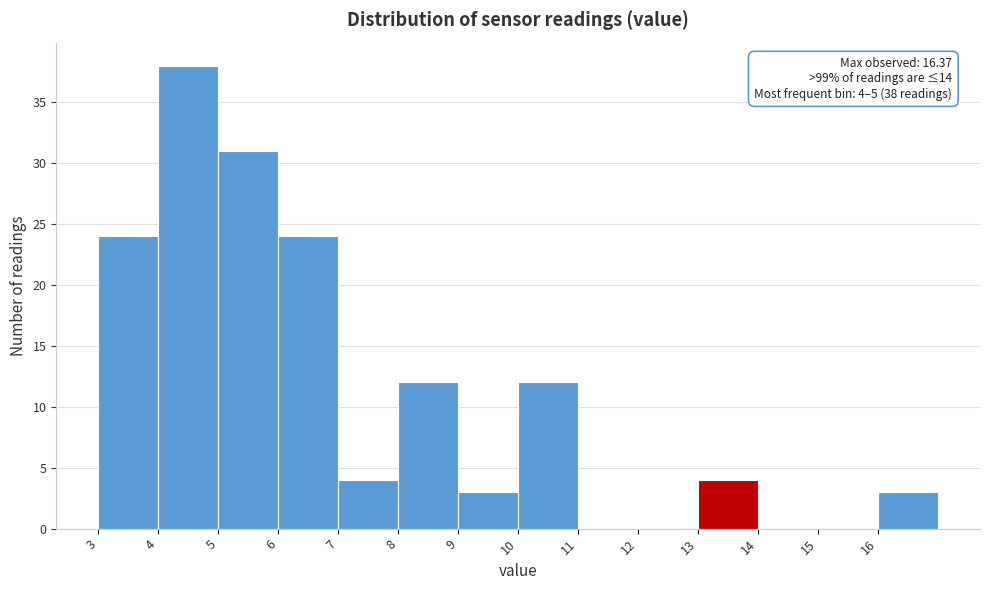

Which range on the x-axis has the tallest bar?

4 to 5